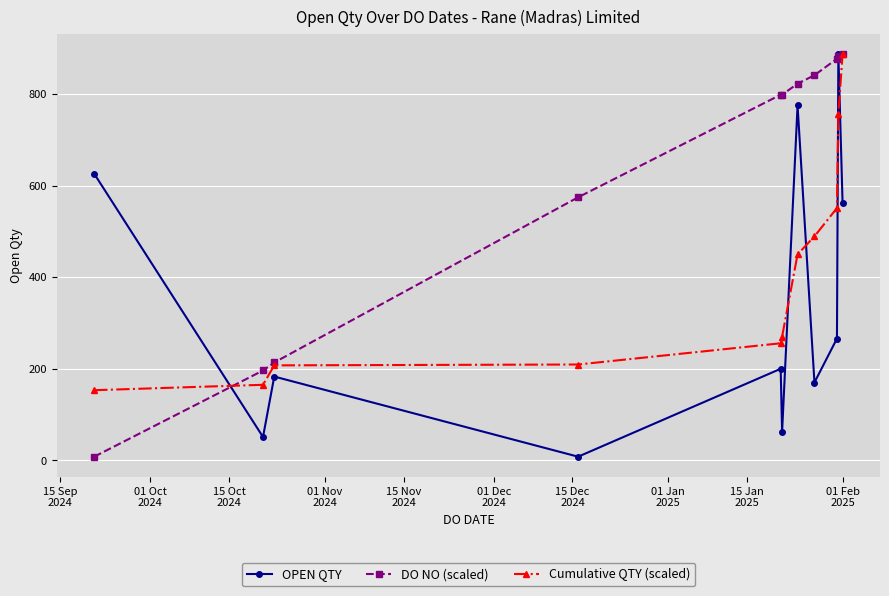

List the series in order of their overall mean, lowest first.

OPEN QTY, Cumulative QTY (scaled), DO NO (scaled)